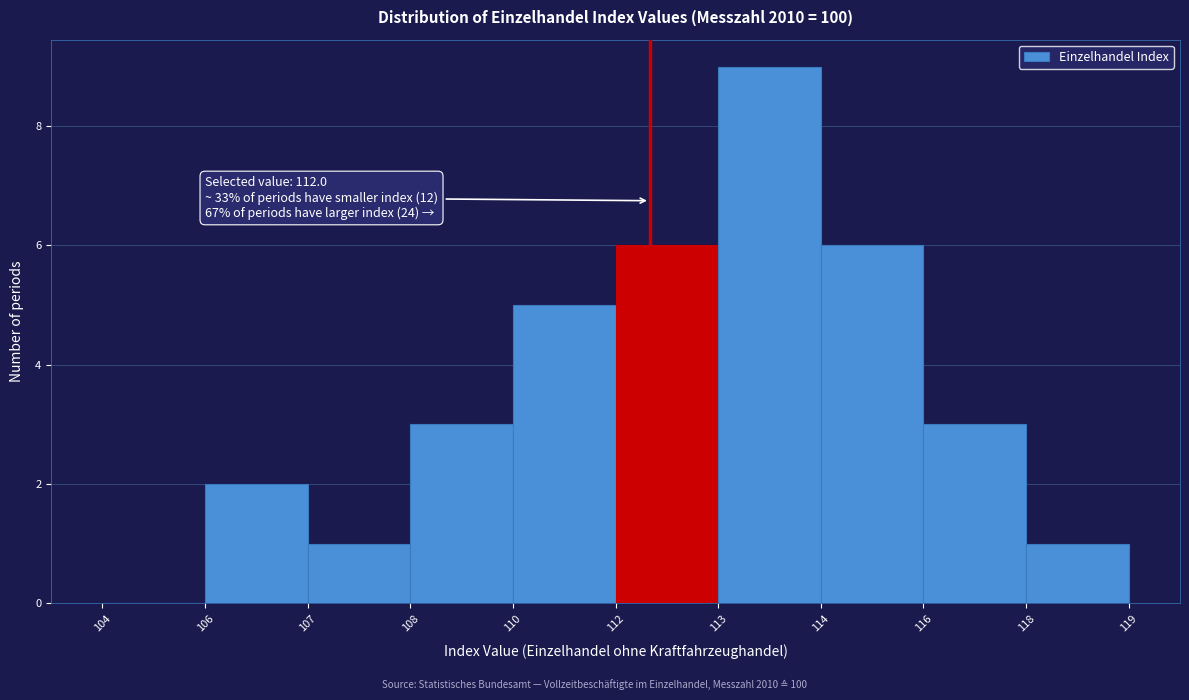

Reading left to right, what are all the values shown in this chart?

104=0	106=2	107=1	108=3	110=5	112=6	113=9	114=6	116=3	118=1